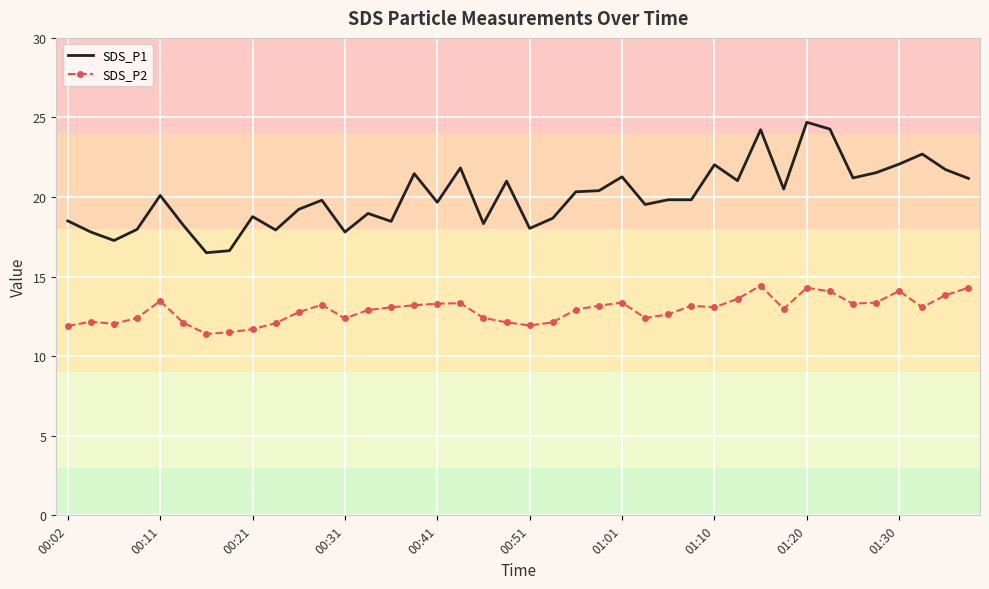

What are all the series names shown in the legend?

SDS_P1, SDS_P2